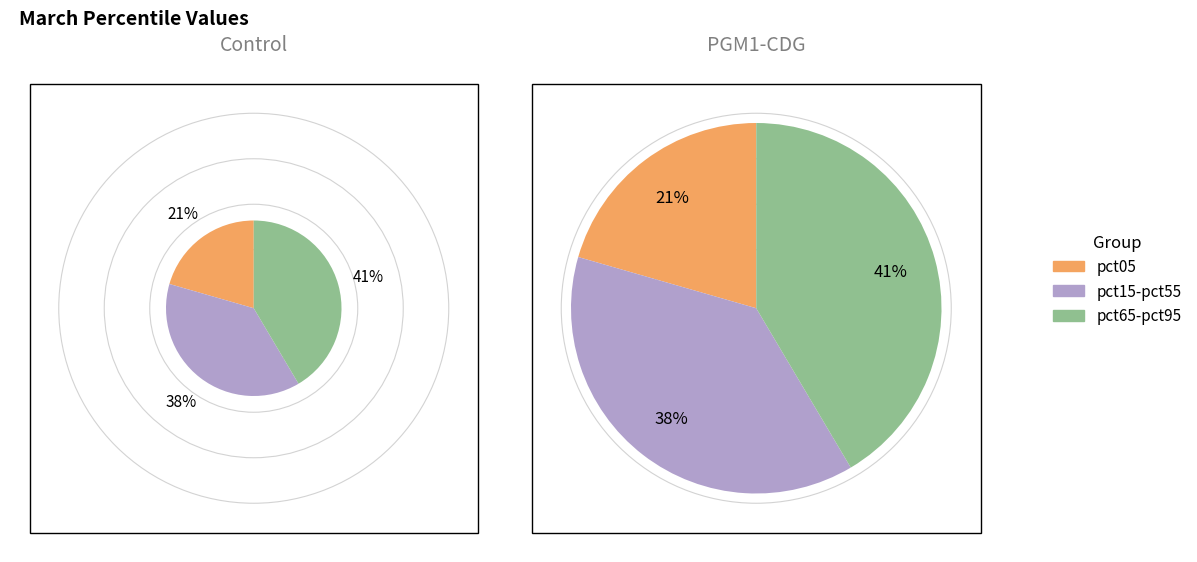

Combined, do pct05 and pct75 account for over 50%?

No